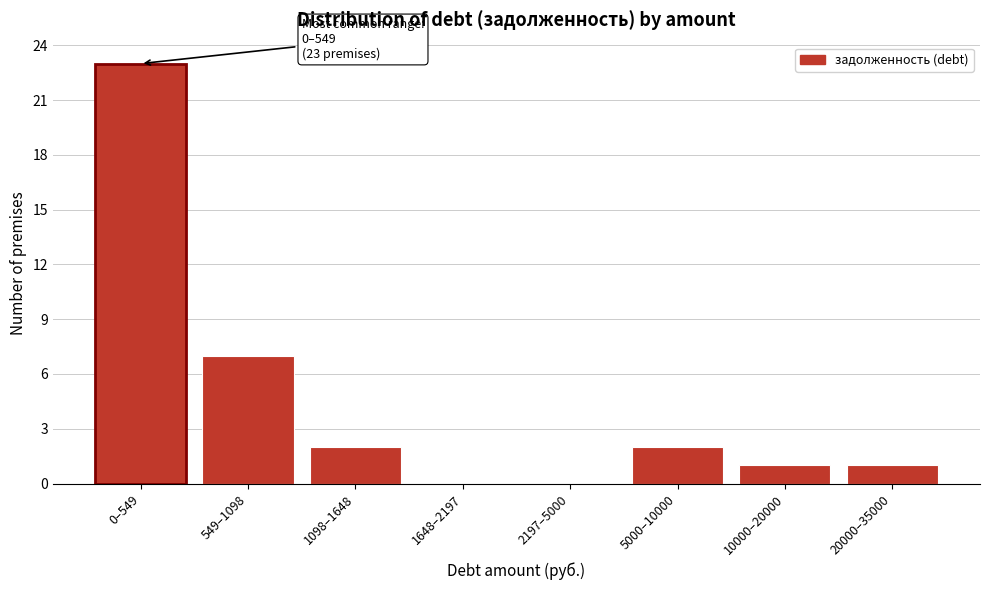

Reading left to right, extract all data points from this chart.

0–549=23	549–1098=7	1098–1648=2	1648–2197=0	2197–5000=0	5000–10000=2	10000–20000=1	20000–35000=1